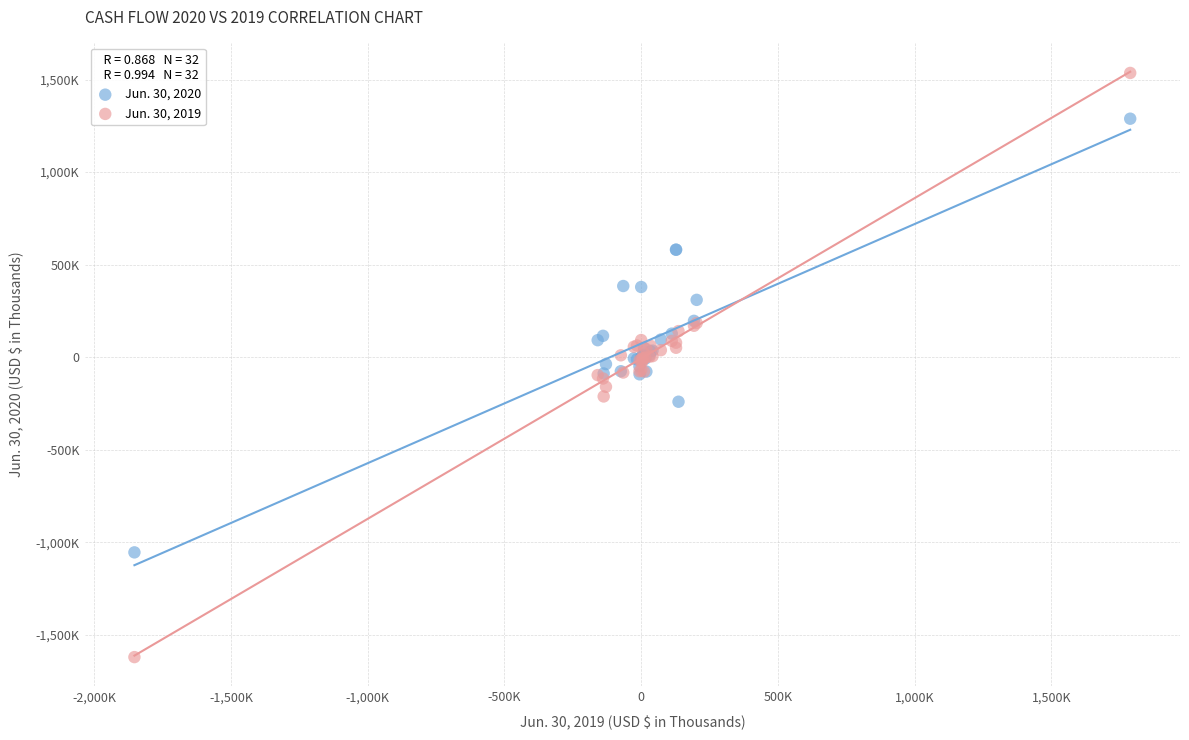

Which series reaches the minimum Y coordinate?

Jun. 30, 2019